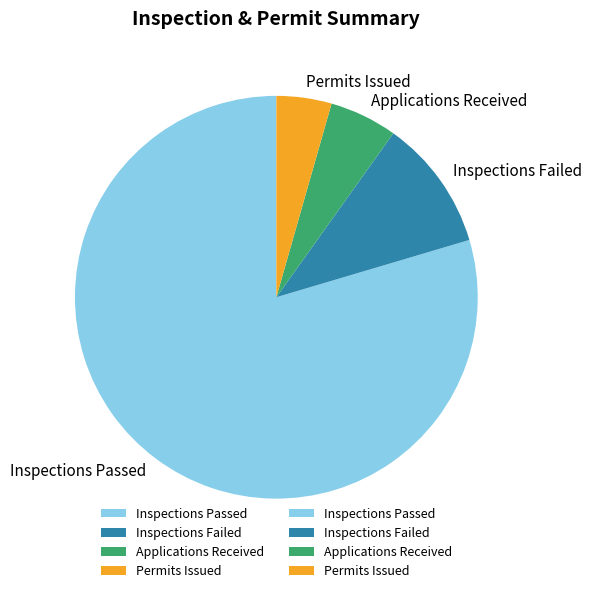

Is it true that Permits Issued is 4% of the pie?

True